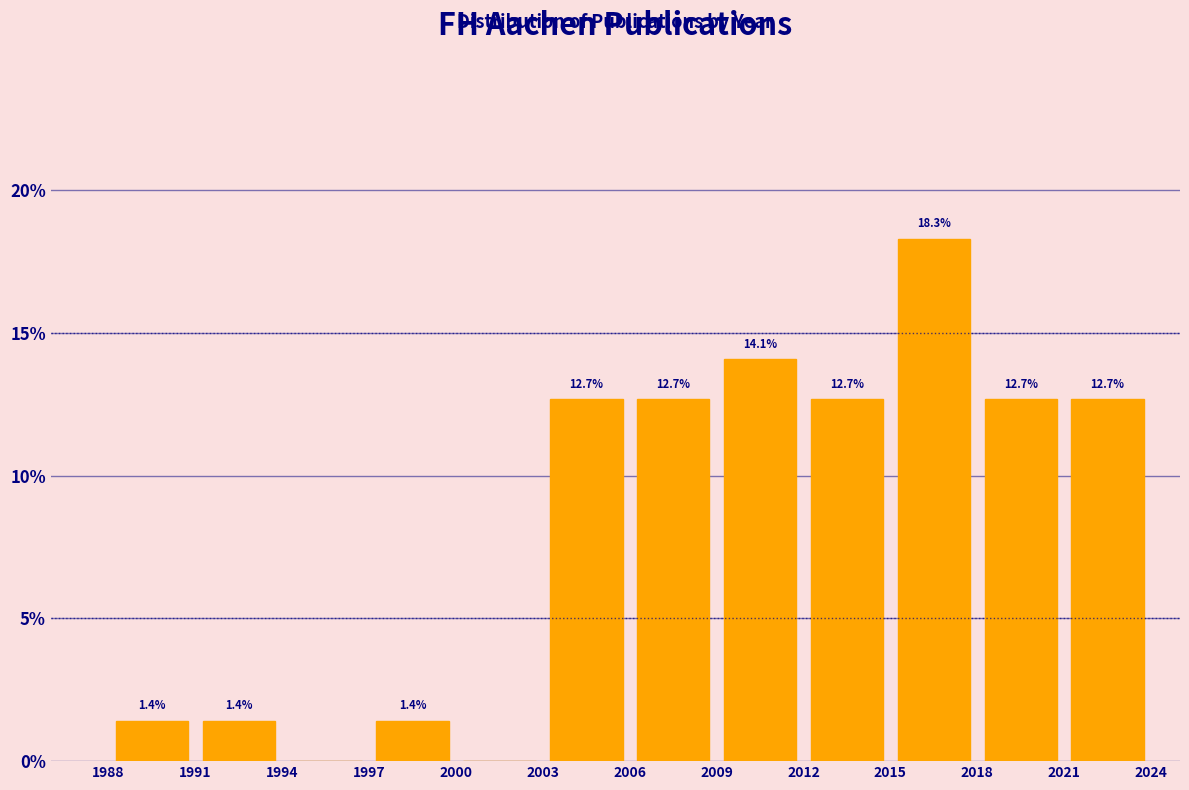

Over which range of the x-axis is the bar tallest?

2015 to 2018